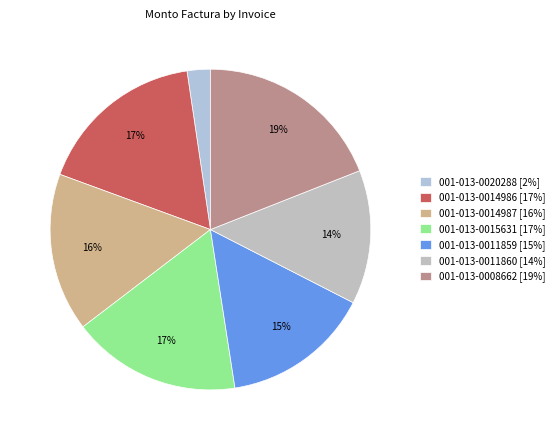

To the nearest percent, what is the combined percentage of 001-013-0020288 and 001-013-0008662?

21%